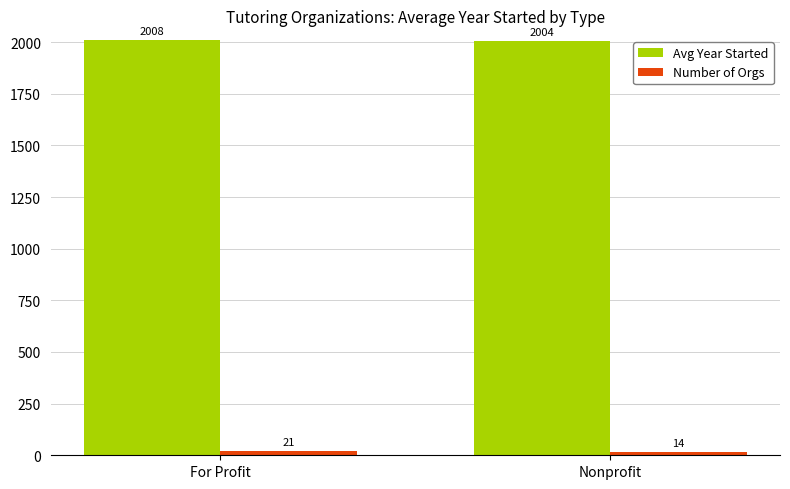

What are all the series names shown in the legend?

Avg Year Started, Number of Orgs